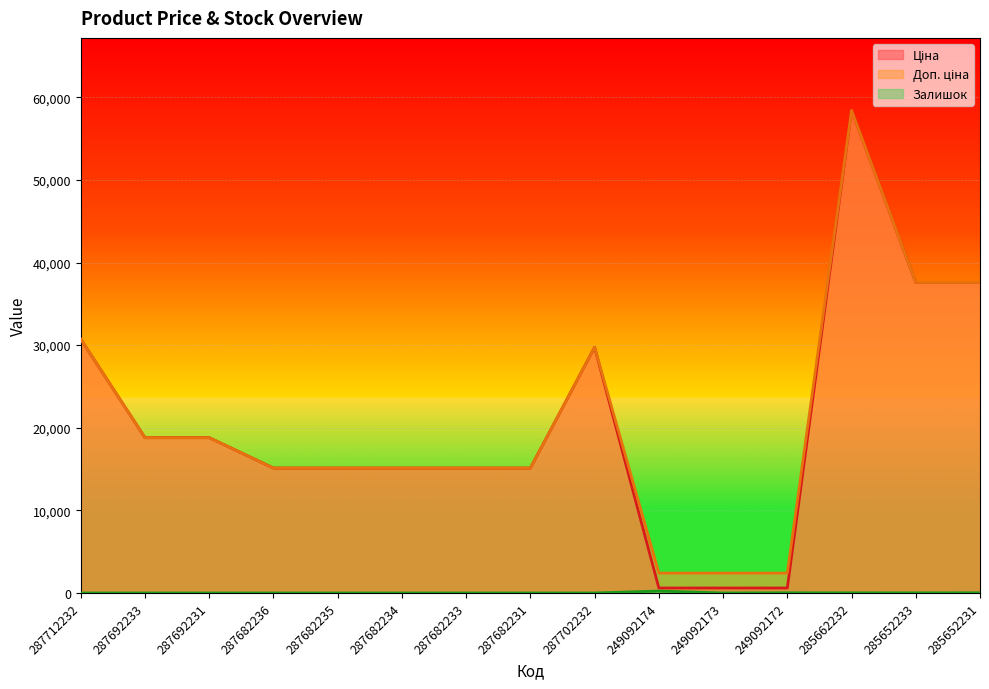

Reading left to right, transcribe all the data shown in this chart.

Ціна: 287712232=30717.1	287692233=18796.8	287692231=18796.8	287682236=15120.0	287682235=15120.0	287682234=15120.0	287682233=15120.0	287682231=15120.0	287702232=29747.2	249092174=603.7	249092173=603.7	249092172=603.7	285662232=58426.5	285652233=37593.6	285652231=37593.6
Доп. ціна: 287712232=30717.1	287692233=18796.8	287692231=18796.8	287682236=15120.0	287682235=15120.0	287682234=15120.0	287682233=15120.0	287682231=15120.0	287702232=29747.2	249092174=2414.8	249092173=2414.8	249092172=2414.8	285662232=58426.5	285652233=37593.6	285652231=37593.6
Залишок: 287712232=0.0	287692233=0.0	287692231=0.0	287682236=0.0	287682235=0.0	287682234=0.0	287682233=0.0	287682231=0.0	287702232=0.0	249092174=233.0	249092173=0.0	249092172=21.0	285662232=14.0	285652233=13.0	285652231=23.0